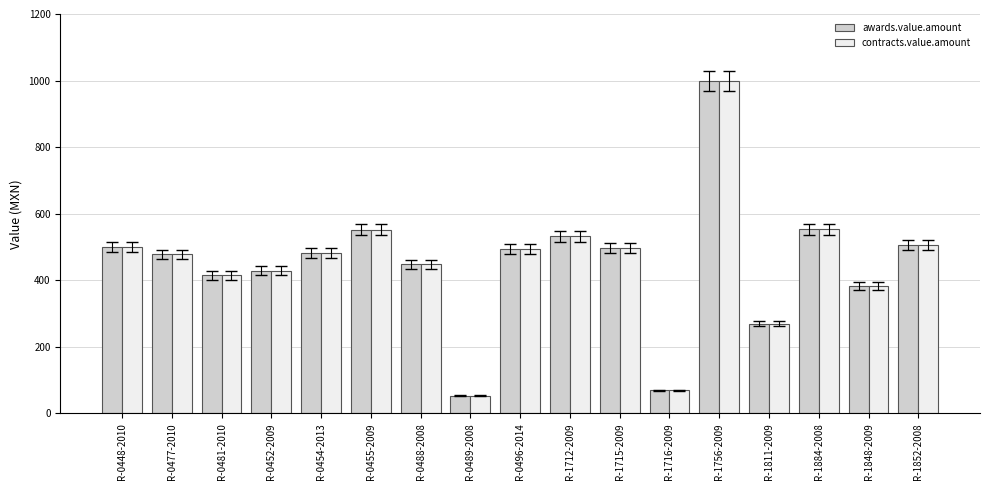

At which label does awards.value.amount reach its peak?

R-1756-2009